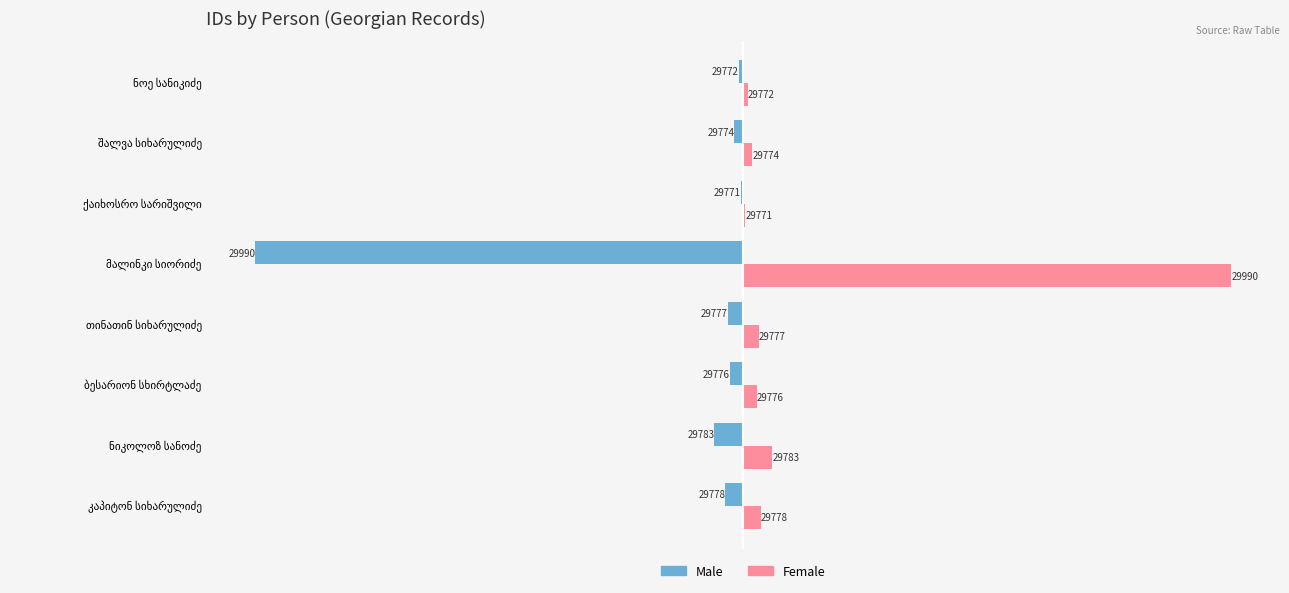

What are all the series names shown in the legend?

Male, Female